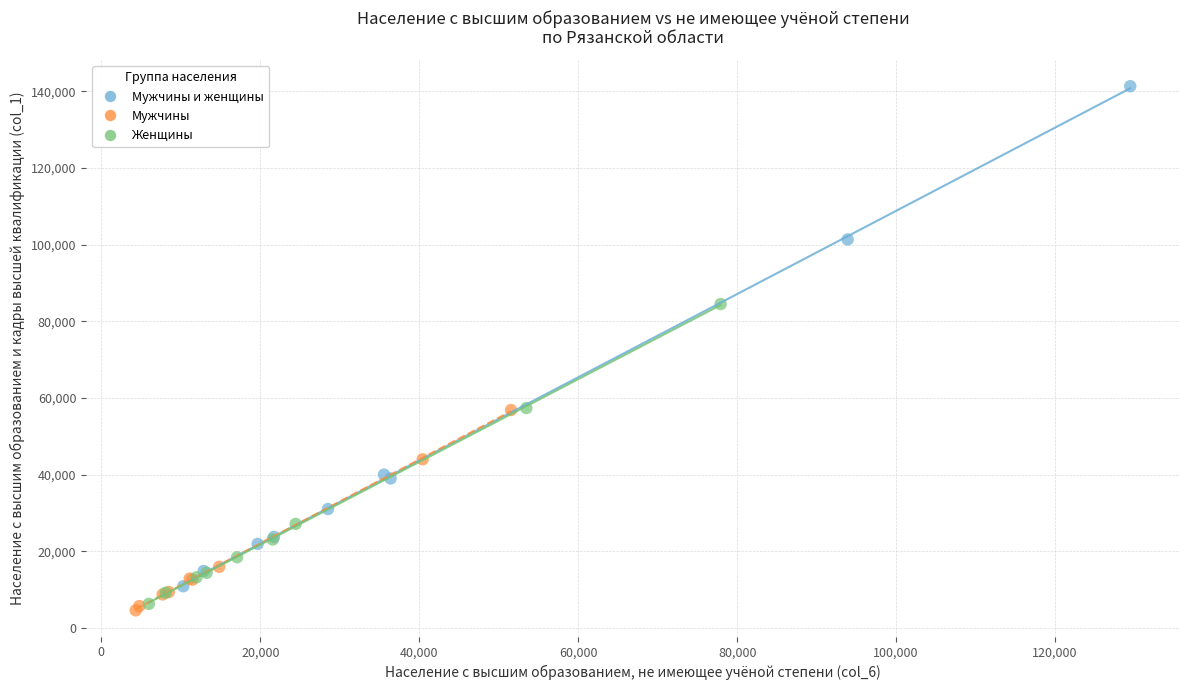

Which series has the largest Y range (max minus min)?

Мужчины и женщины